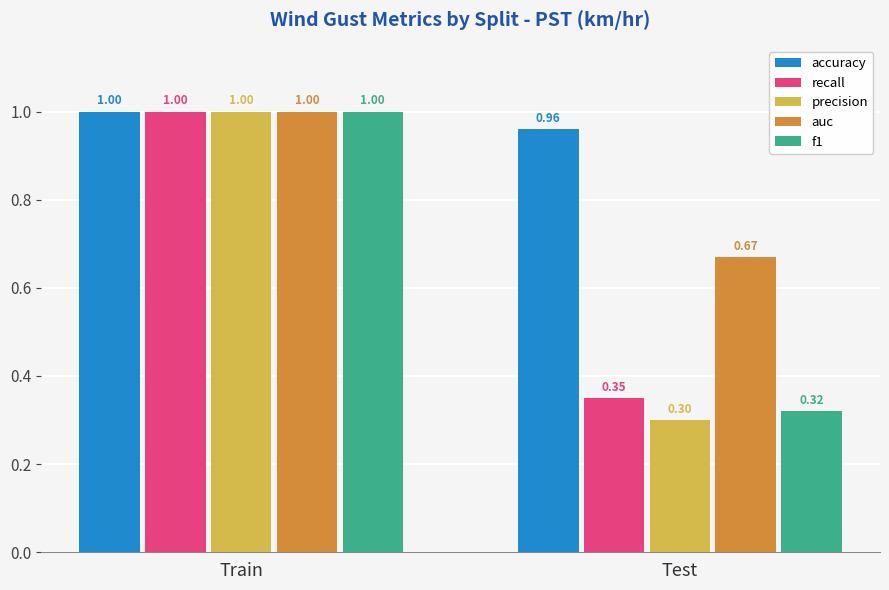

What is the sum of all accuracy values?

2.0